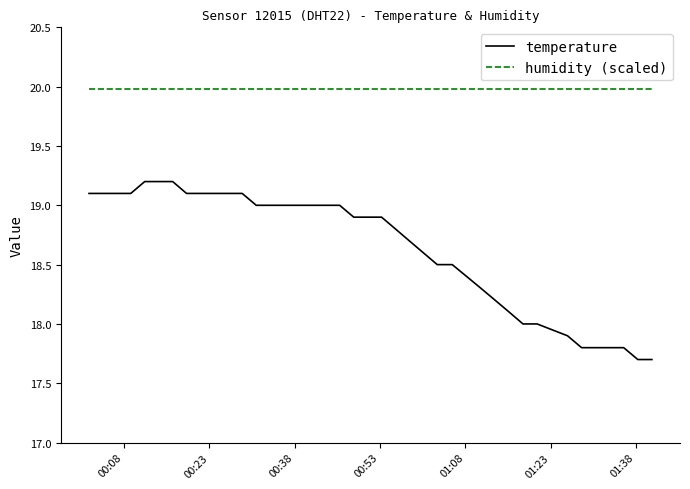

List the series in order of their overall mean, lowest first.

temperature, humidity (scaled)